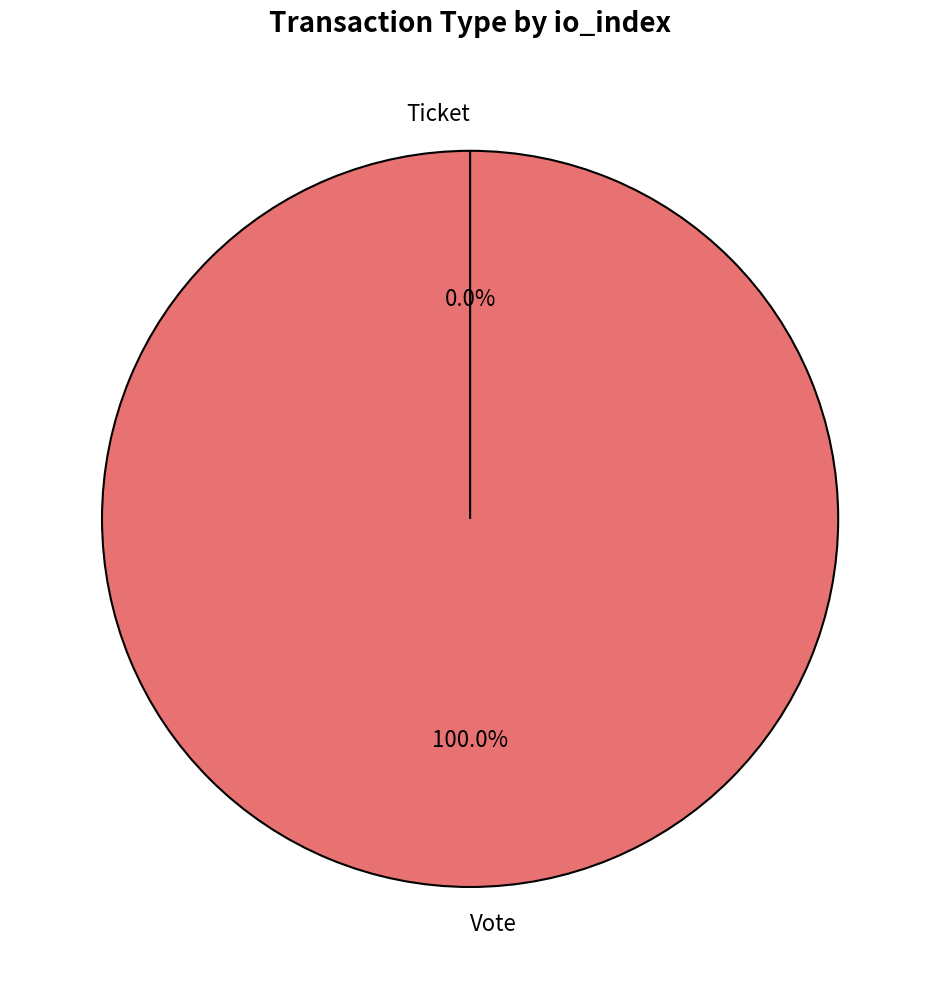

Which slice is the largest?

Vote